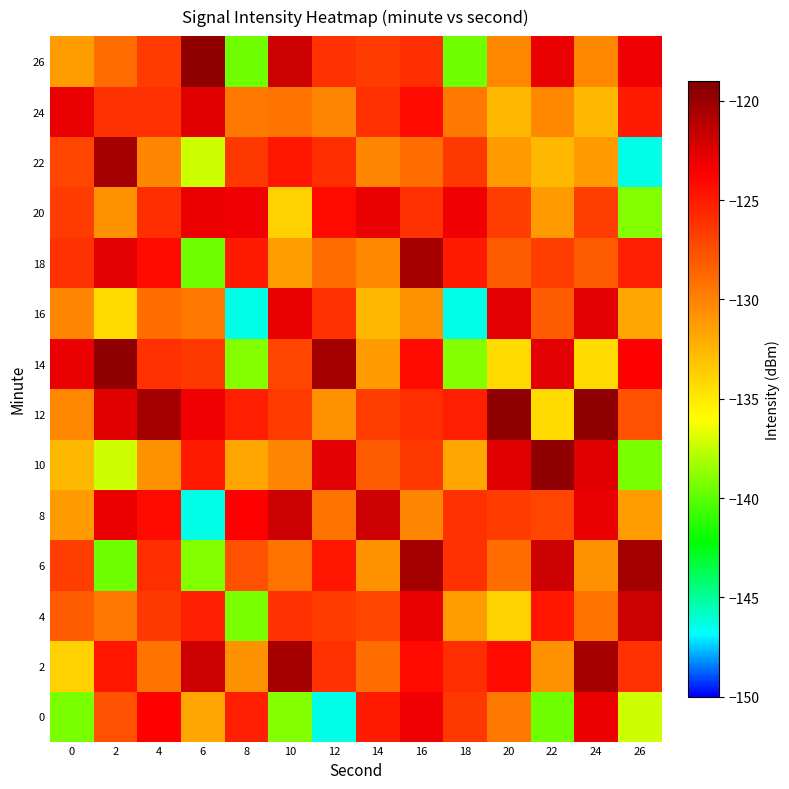

Reading right to left, list all the values displayed in this chart.

0: 26=-137.2	24=-123.1	22=-139.5	20=-129.6	18=-126.5	16=-123.2	14=-125.0	12=-146.5	10=-139.1	8=-125.2	6=-131.8	4=-123.6	2=-127.6	0=-139.3
2: 26=-126.1	24=-120.4	22=-130.9	20=-124.2	18=-126.0	16=-124.2	14=-129.0	12=-126.1	10=-120.4	8=-130.9	6=-121.9	4=-129.3	2=-124.8	0=-133.8
4: 26=-121.9	24=-129.3	22=-124.8	20=-133.8	18=-131.3	16=-123.0	14=-127.1	12=-126.6	10=-126.1	8=-139.3	6=-125.2	4=-126.5	2=-129.6	0=-128.1
6: 26=-120.4	24=-130.9	22=-121.9	20=-129.0	18=-126.1	16=-120.4	14=-130.9	12=-124.8	10=-129.3	8=-127.6	6=-139.1	4=-126.0	2=-139.5	0=-126.7
8: 26=-131.3	24=-123.0	22=-127.1	20=-126.6	18=-126.1	16=-130.3	14=-121.9	12=-129.3	10=-121.9	8=-123.6	6=-146.5	4=-124.2	2=-123.1	0=-131.2
10: 26=-139.3	24=-122.6	22=-119.7	20=-122.6	18=-131.8	16=-126.5	14=-128.1	12=-122.6	10=-130.3	8=-131.8	6=-125.0	4=-130.9	2=-137.2	0=-132.6
12: 26=-127.6	24=-119.7	22=-134.3	20=-119.7	18=-125.2	16=-126.0	14=-126.7	12=-130.9	10=-126.6	8=-125.2	6=-123.2	4=-120.4	2=-122.6	0=-130.3
14: 26=-123.6	24=-134.3	22=-122.6	20=-134.3	18=-139.1	16=-124.2	14=-131.2	12=-120.4	10=-127.1	8=-139.1	6=-126.5	4=-126.1	2=-119.7	0=-123.0
16: 26=-131.8	24=-122.6	22=-128.1	20=-122.6	18=-146.5	16=-130.9	14=-132.6	12=-126.1	10=-123.0	8=-146.5	6=-129.6	4=-129.0	2=-134.3	0=-130.3
18: 26=-125.2	24=-128.1	22=-126.7	20=-128.1	18=-125.0	16=-120.4	14=-130.3	12=-129.0	10=-131.3	8=-125.0	6=-139.5	4=-124.2	2=-122.6	0=-126.1
20: 26=-139.1	24=-126.7	22=-131.2	20=-126.7	18=-123.2	16=-126.1	14=-123.0	12=-124.2	10=-133.8	8=-123.2	6=-123.1	4=-126.0	2=-130.9	0=-126.6
22: 26=-146.5	24=-131.2	22=-132.6	20=-131.2	18=-126.5	16=-129.0	14=-130.3	12=-126.0	10=-124.8	8=-126.5	6=-137.2	4=-130.3	2=-120.4	0=-127.1
24: 26=-125.0	24=-132.6	22=-130.3	20=-132.6	18=-129.6	16=-124.2	14=-126.1	12=-130.3	10=-129.3	8=-129.6	6=-122.6	4=-126.1	2=-126.1	0=-123.0
26: 26=-123.2	24=-130.3	22=-123.0	20=-130.3	18=-139.5	16=-126.0	14=-126.6	12=-126.1	10=-121.9	8=-139.5	6=-119.7	4=-126.6	2=-129.0	0=-131.3